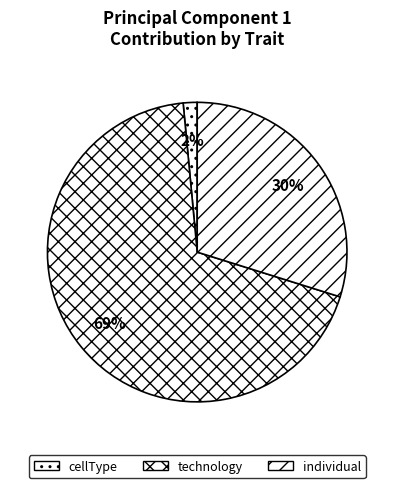

Does any single category account for the majority?

Yes